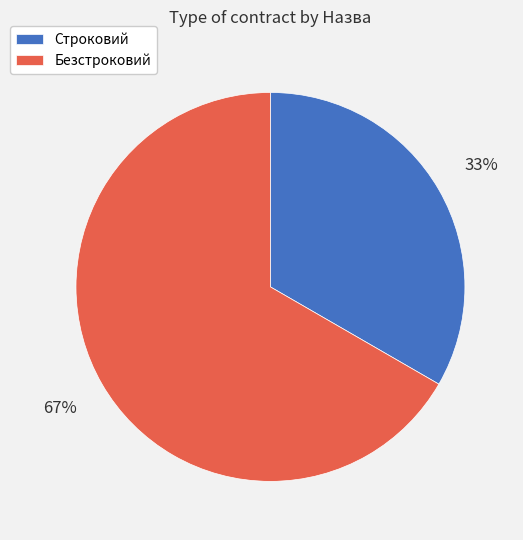

How many slices are in this pie chart?

2